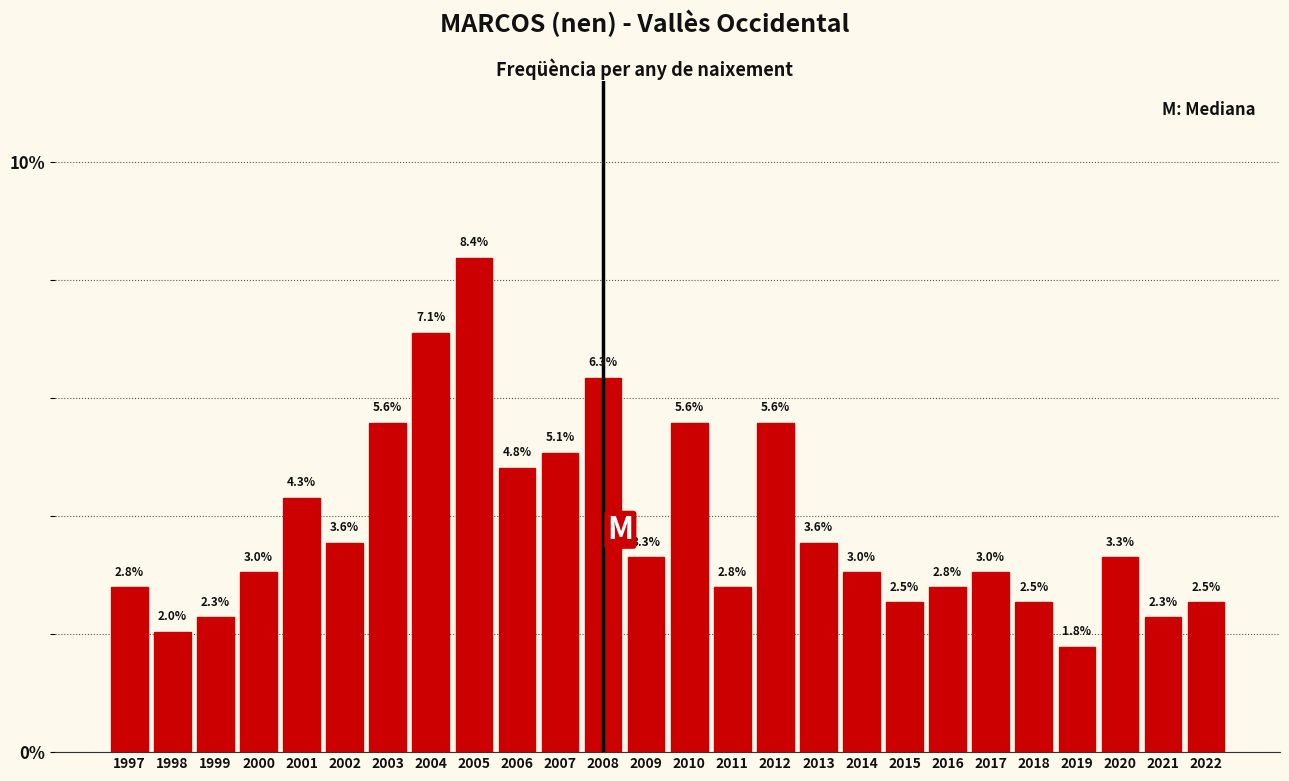

Reading left to right, list all the values displayed in this chart.

2.8	2.0	2.3	3.0	4.3	3.6	5.6	7.1	8.4	4.8	5.1	6.3	3.3	5.6	2.8	5.6	3.6	3.0	2.5	2.8	3.0	2.5	1.8	3.3	2.3	2.5